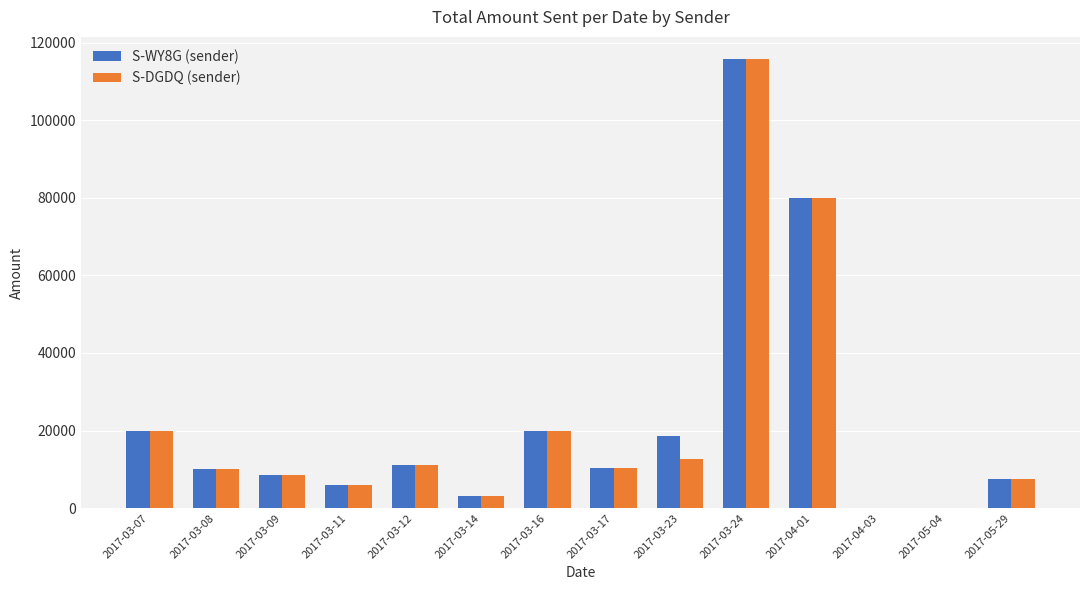

Is it true that S-DGDQ (sender) equals 18531 at 2017-03-17?

False